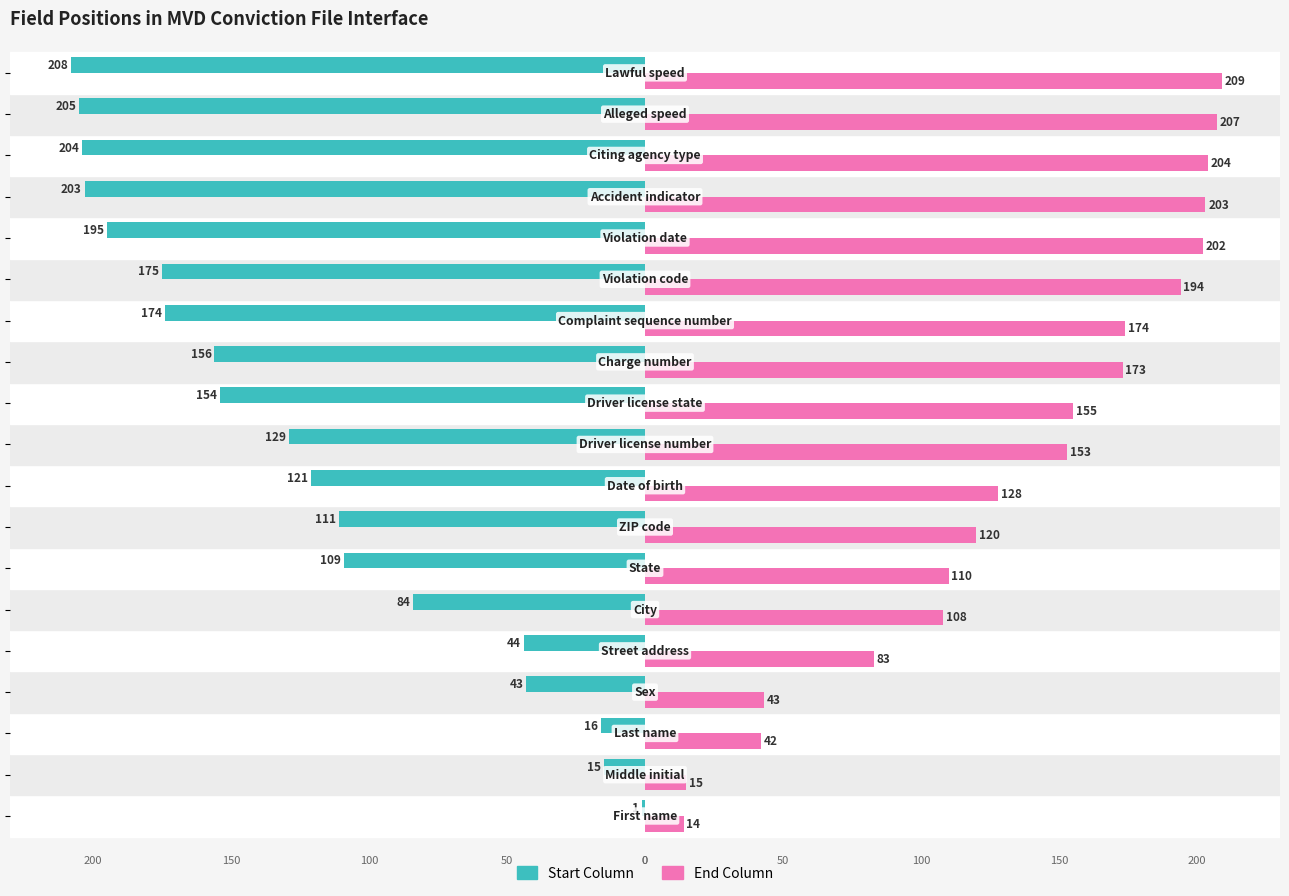

What is the highest value of the End Column series?

209